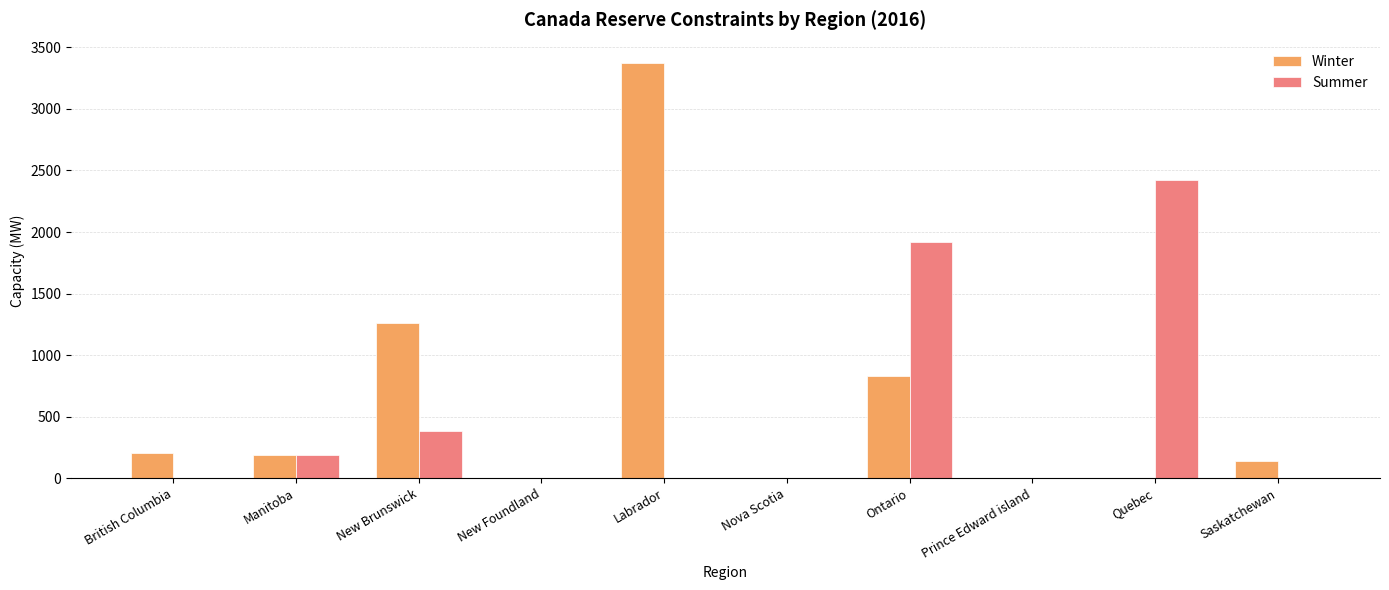

Which series has the largest total across all categories?

Winter